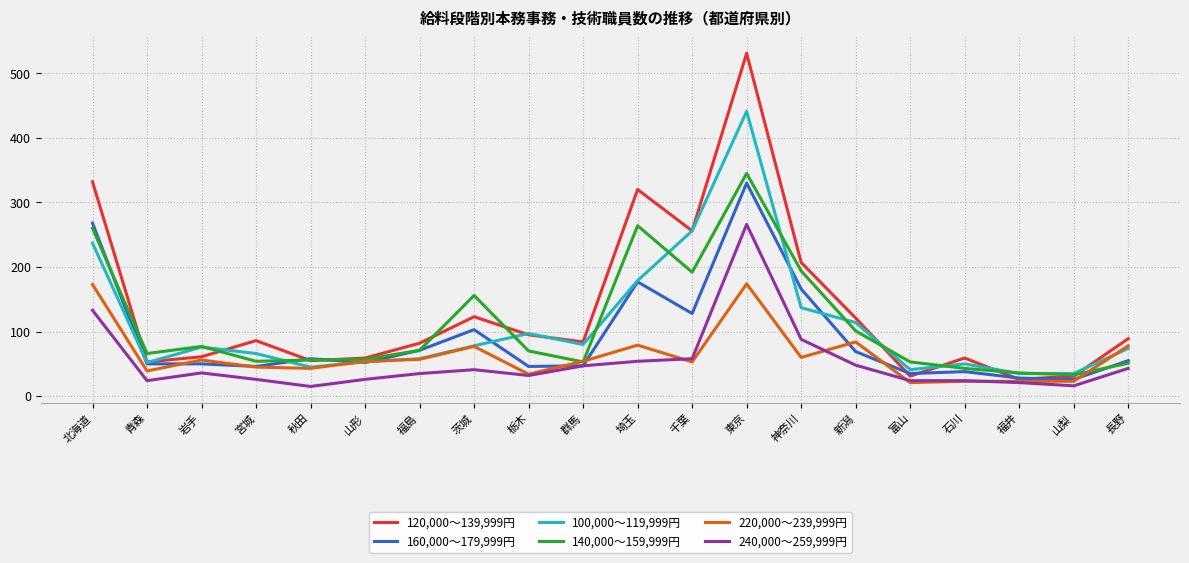

True or false: 100,000～119,999円 has a value of 52 at 青森.

True